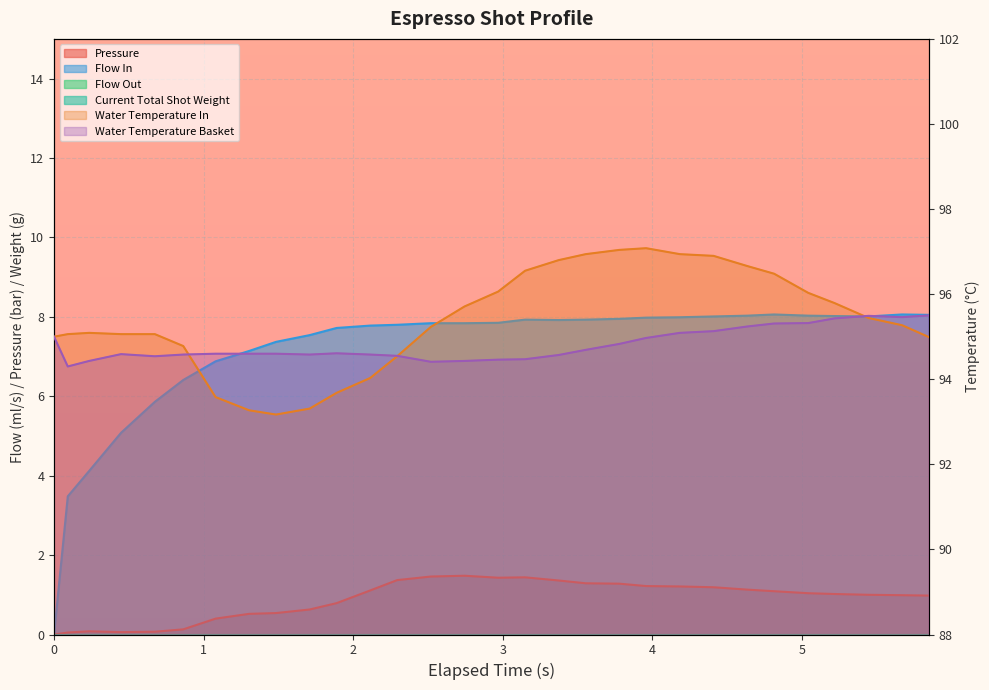

At which category does pressure reach its first local peak?

0.235